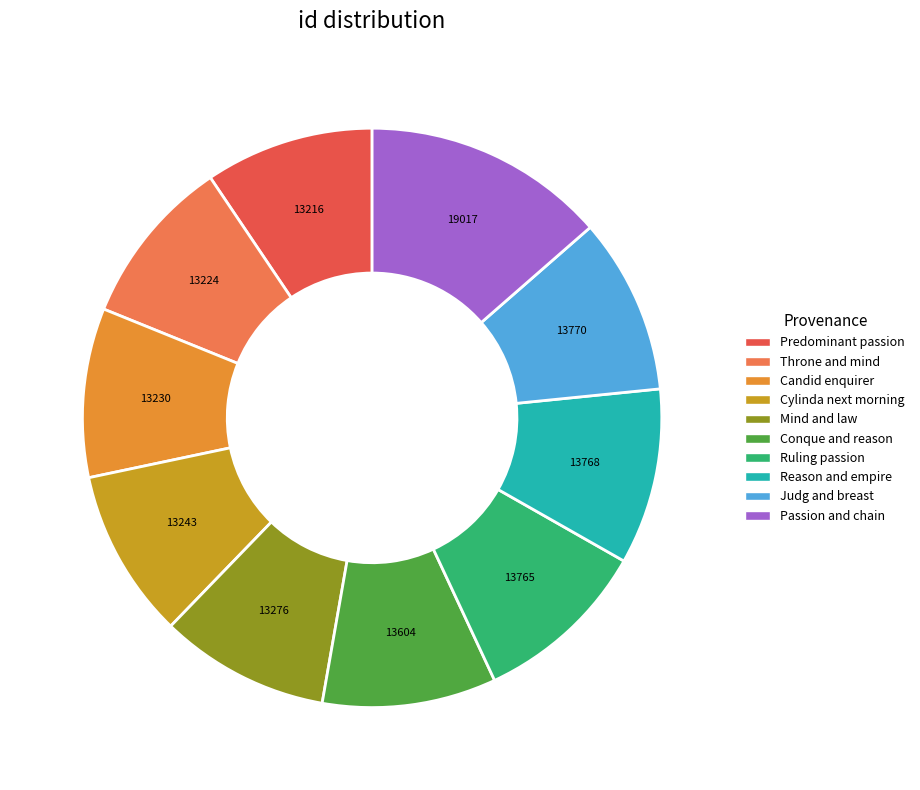

How many slices are in this pie chart?

10